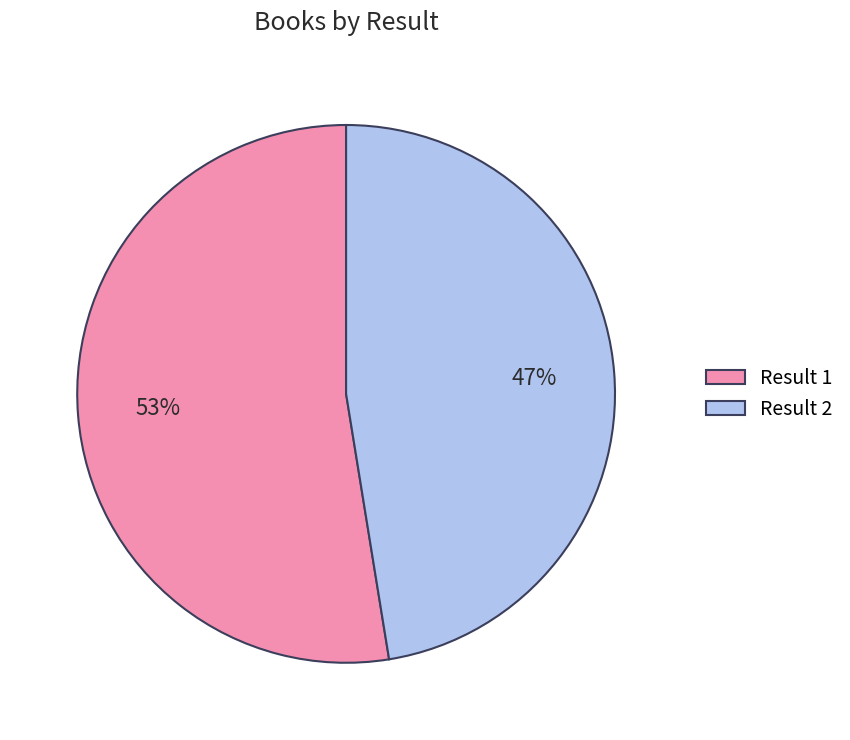

To the nearest percent, what percentage of the pie is Result 2?

47%